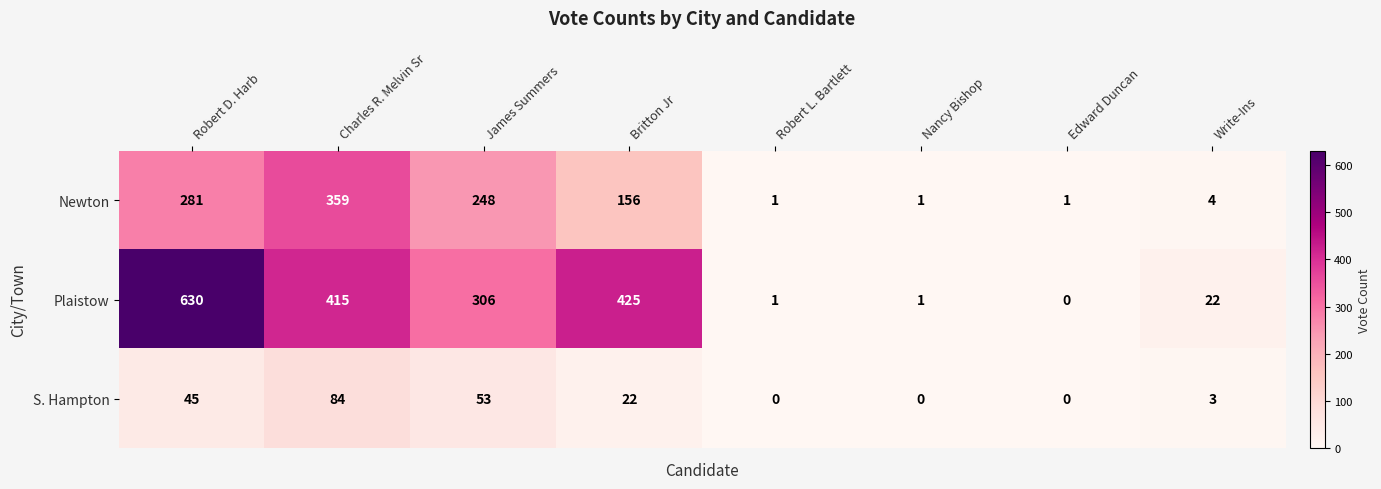

What is the sum of all Plaistow values?

1800